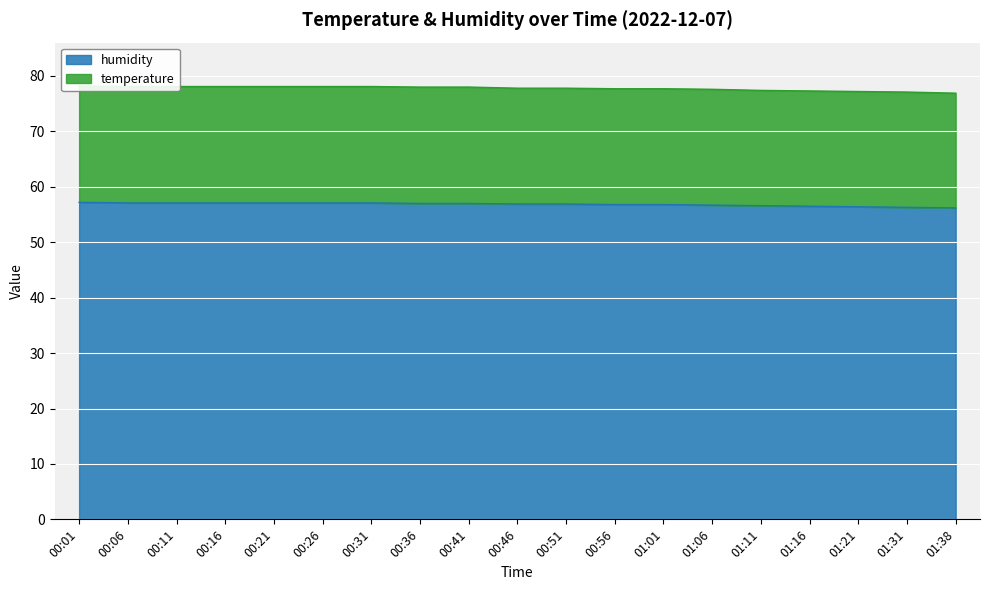

What is the value of the 11th point from the left?

56.9